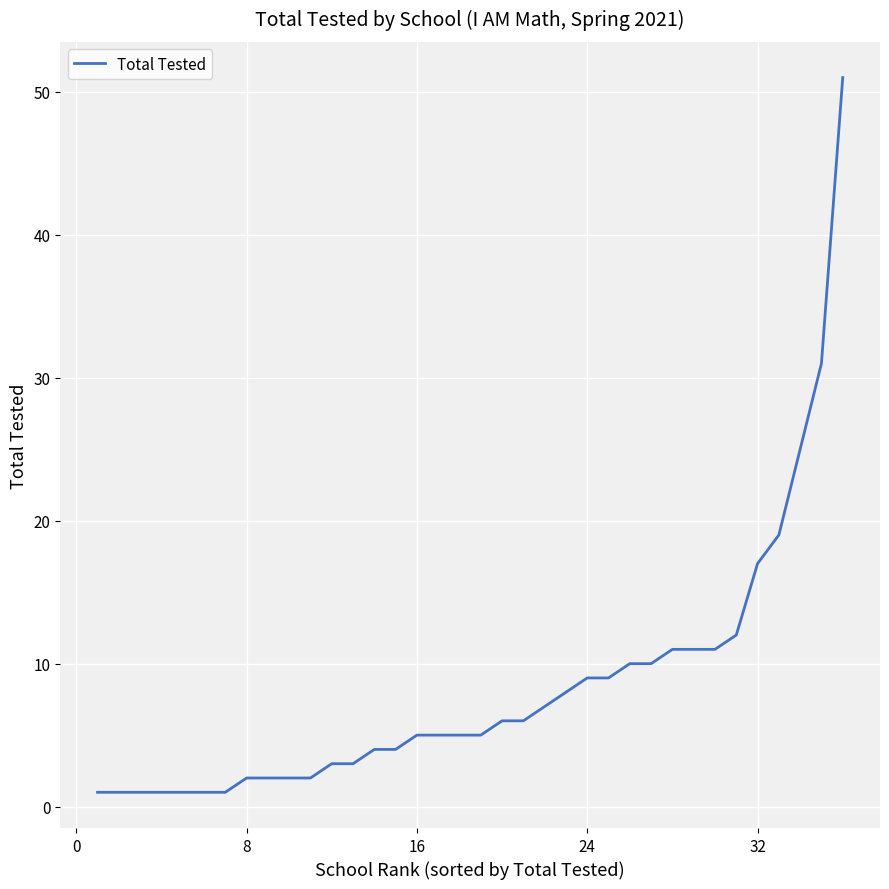

What is the maximum value shown in the chart?

51